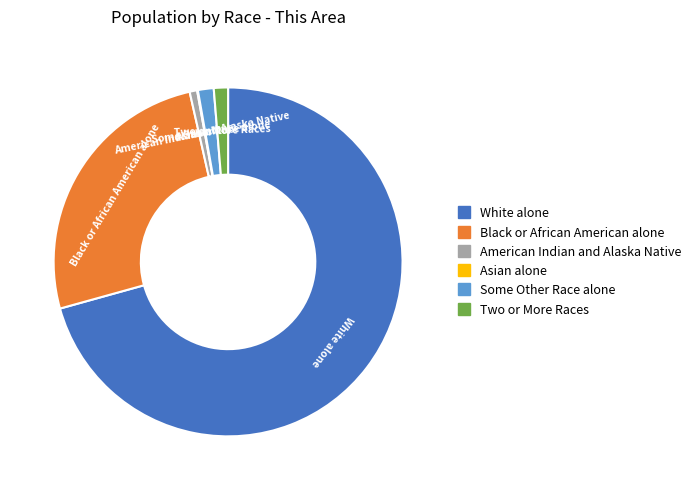

The Two or More Races slice represents 11% of the pie. True or false?

False